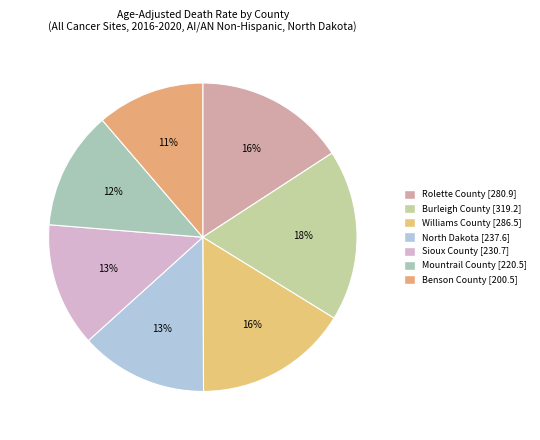

How many segments does this pie chart have?

7